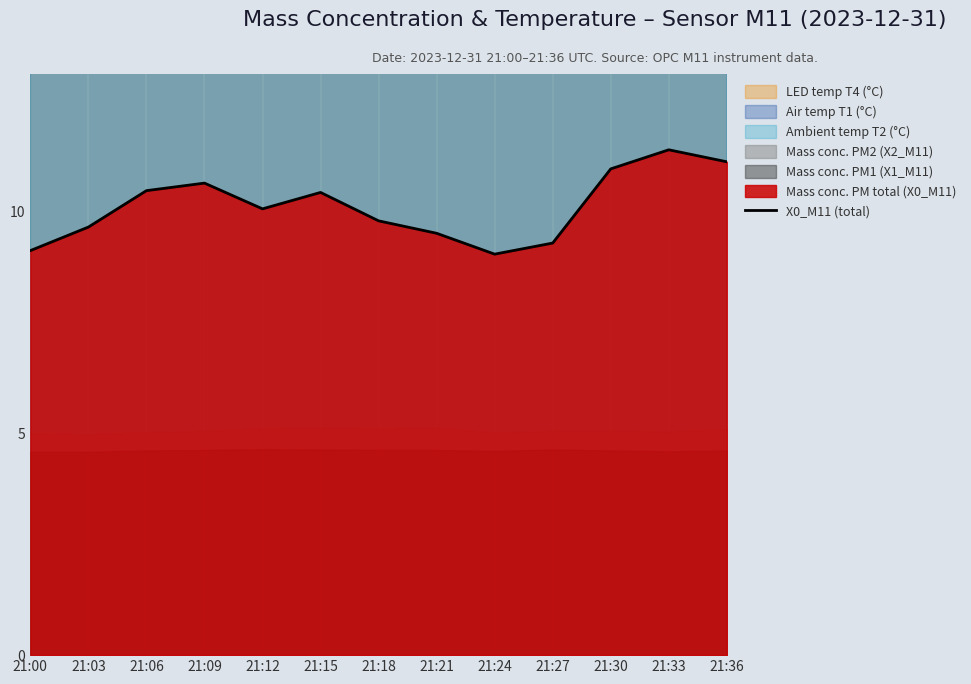

The value at 21:33 is 18.7. True or false?

False